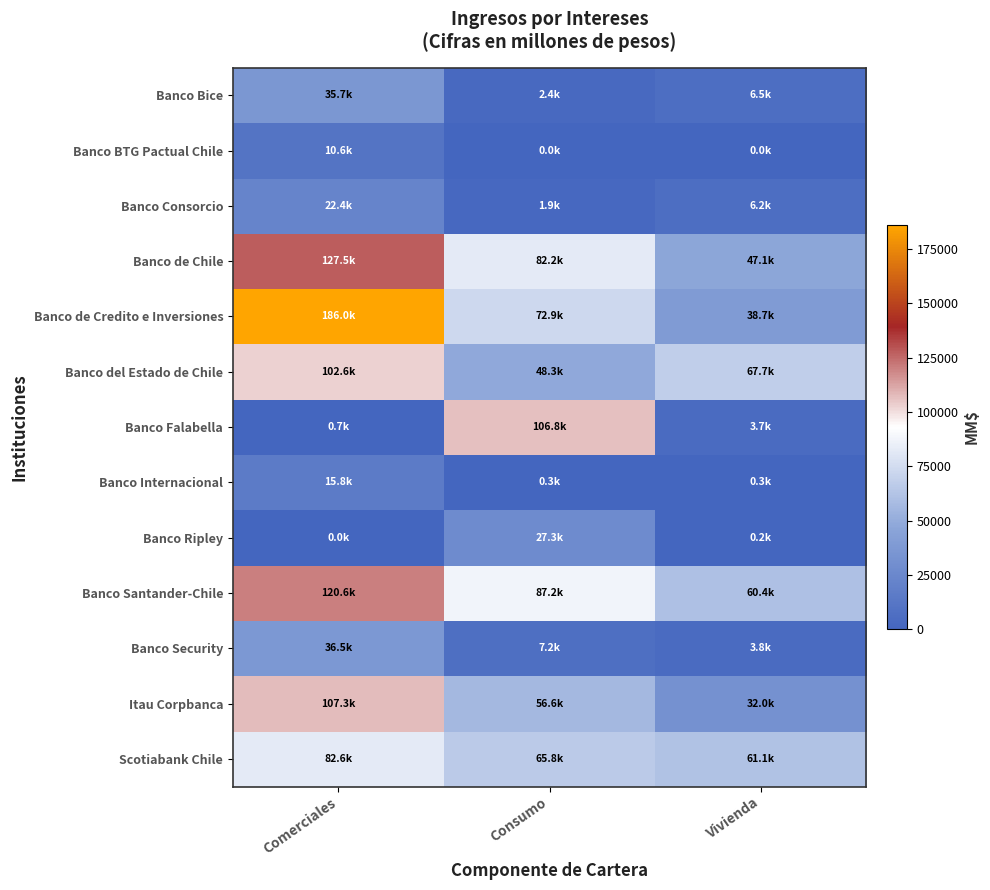

Reading right to left, transcribe all the data shown in this chart.

Banco Bice: Vivienda=6460.5	Consumo=2439.4	Comerciales=35665.0
Banco BTG Pactual Chile: Vivienda=0.0	Consumo=0.0	Comerciales=10628.1
Banco Consorcio: Vivienda=6227.8	Consumo=1938.8	Comerciales=22423.0
Banco de Chile: Vivienda=47114.9	Consumo=82248.5	Comerciales=127464.1
Banco de Credito e Inversiones: Vivienda=38683.9	Consumo=72878.0	Comerciales=186020.4
Banco del Estado de Chile: Vivienda=67712.1	Consumo=48328.9	Comerciales=102570.2
Banco Falabella: Vivienda=3663.5	Consumo=106805.2	Comerciales=651.8
Banco Internacional: Vivienda=274.5	Consumo=292.8	Comerciales=15786.3
Banco Ripley: Vivienda=165.0	Consumo=27279.6	Comerciales=3.1
Banco Santander-Chile: Vivienda=60361.6	Consumo=87222.8	Comerciales=120558.1
Banco Security: Vivienda=3775.6	Consumo=7177.8	Comerciales=36513.2
Itau Corpbanca: Vivienda=31969.4	Consumo=56644.6	Comerciales=107255.6
Scotiabank Chile: Vivienda=61137.7	Consumo=65750.5	Comerciales=82559.8